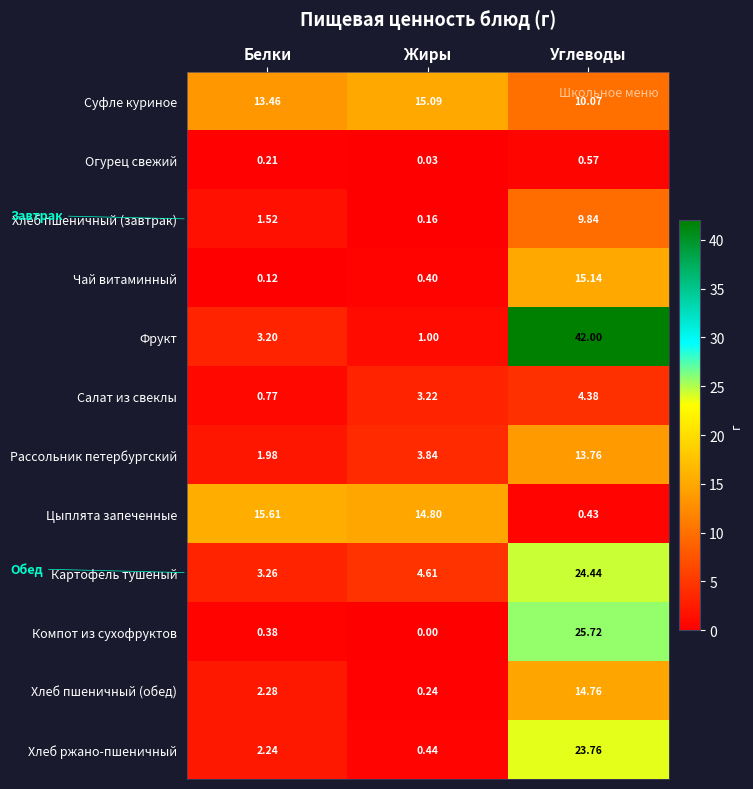

Which series changed the most between Жиры and Углеводы?

Фрукт